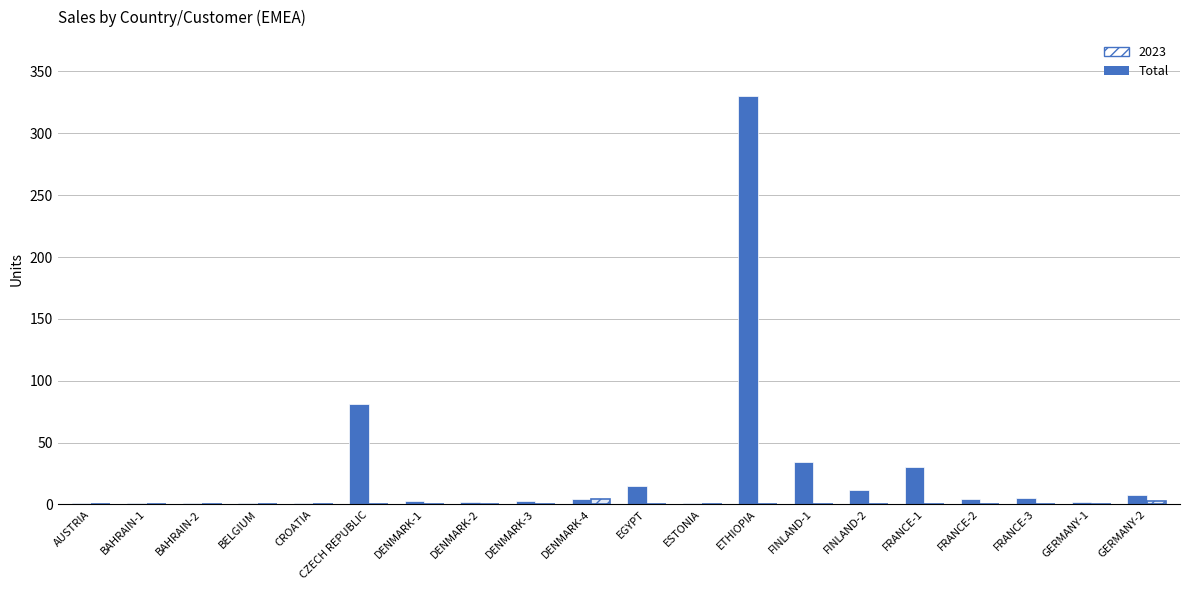

The value at CROATIA is 2. True or false?

False